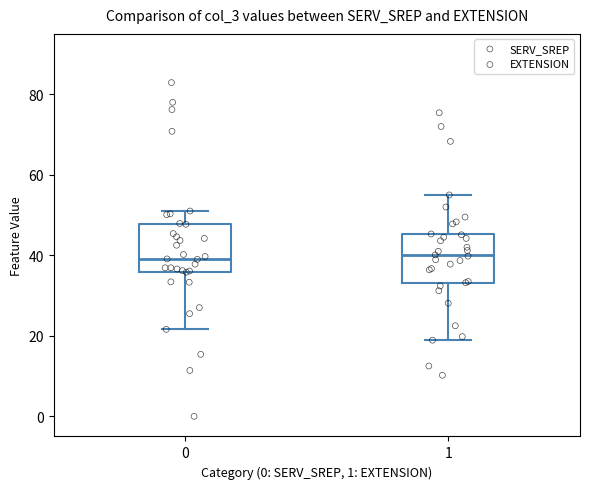

Reading left to right, transcribe this box plot: for each box, give where its median line is, the range the box spans, and where its two whiskers end, as read against the y-axis. The values are not printed on the chart, so give them approximately, as read against the axis.

0: median 40, box 36 to 48, whiskers 22 to 52
1: median 40, box 34 to 46, whiskers 18 to 56